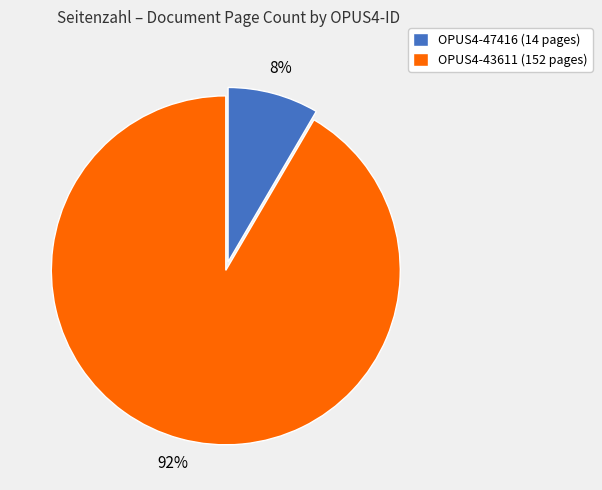

Which slice is the largest?

OPUS4-43611